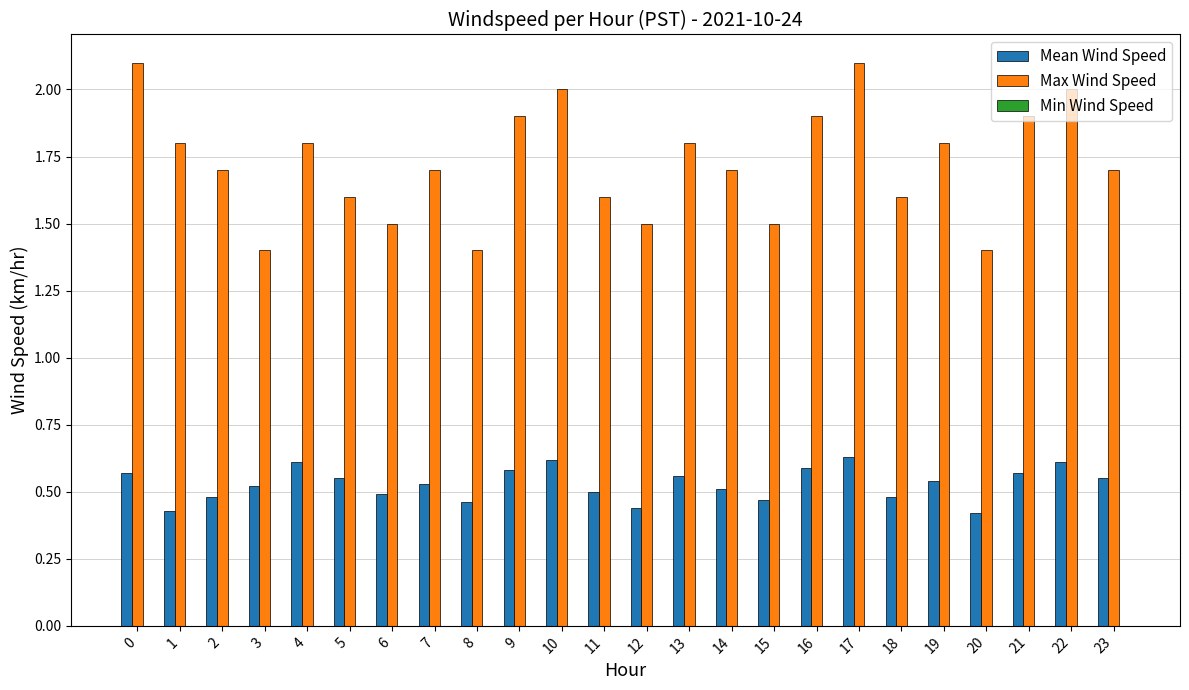

List the series in order of their overall mean, lowest first.

Mean Wind Speed, Max Wind Speed